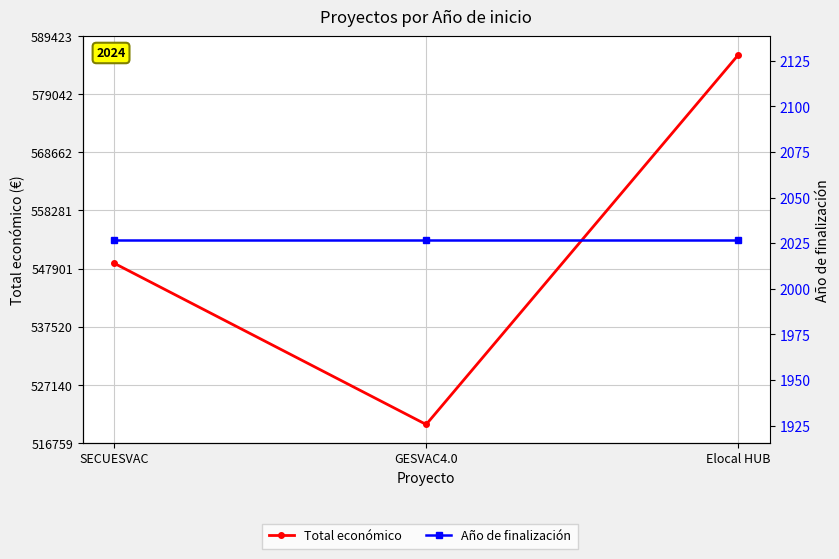

What is the sum of all Total económico values?

1655071